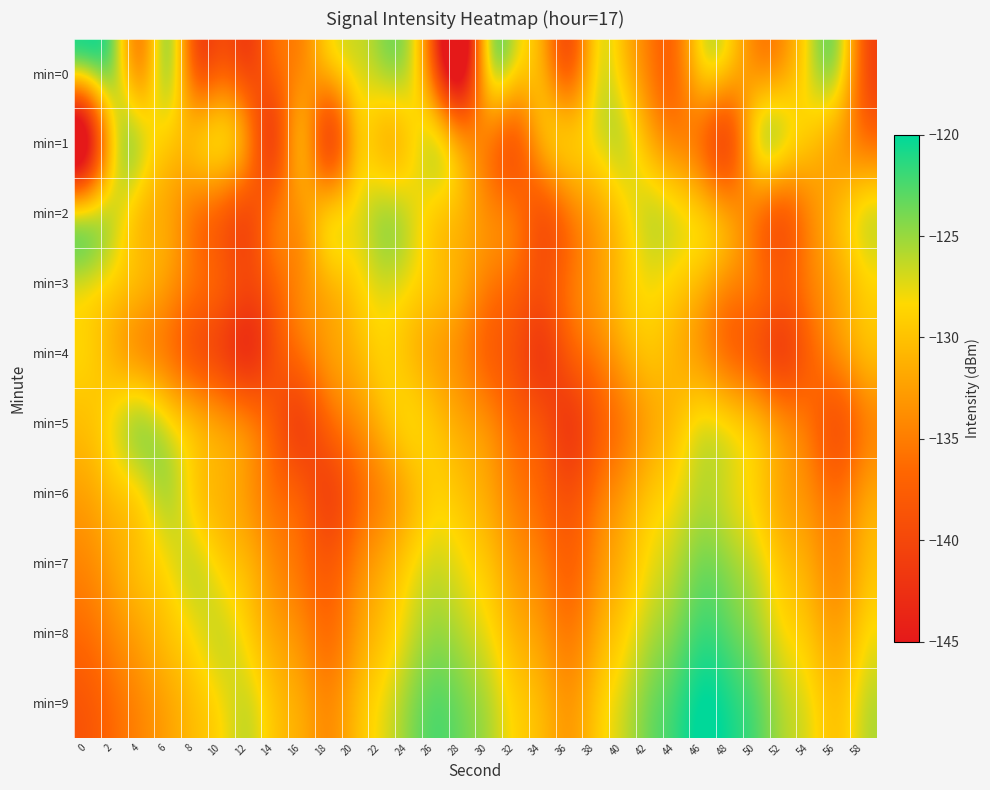

Which series has the largest total across all categories?

min=9